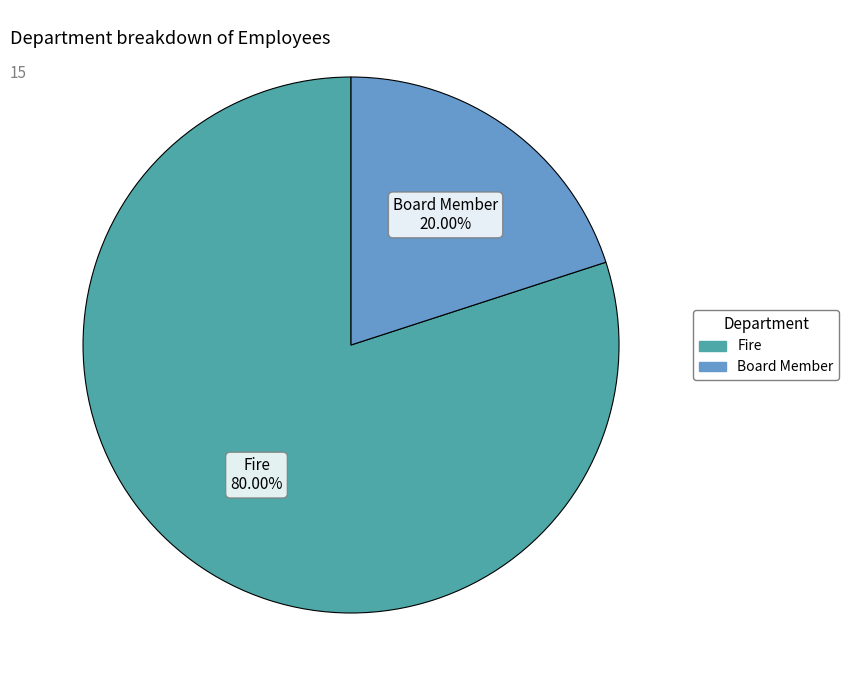

Which category accounts for the majority?

Fire